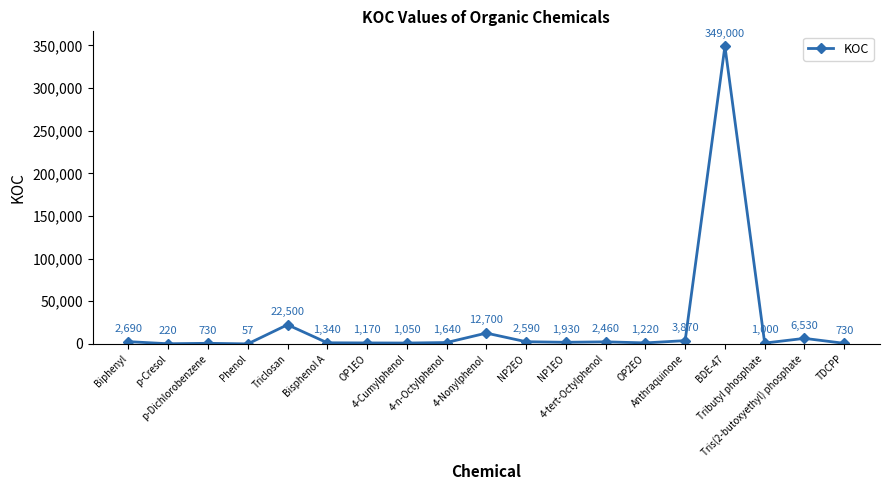

What is the difference between the maximum and second lowest values?

348780